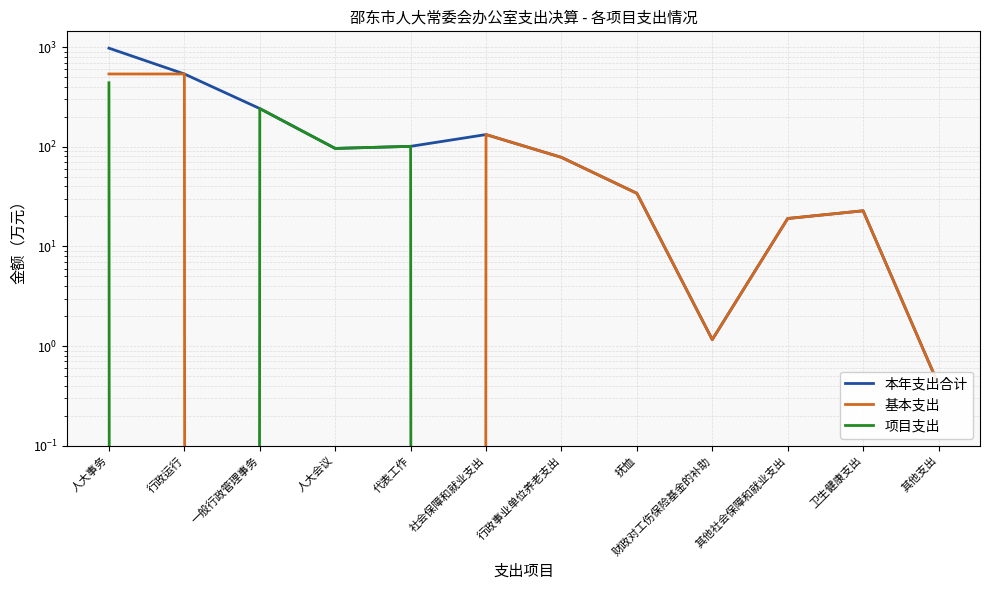

How many distinct data groups are displayed?

3